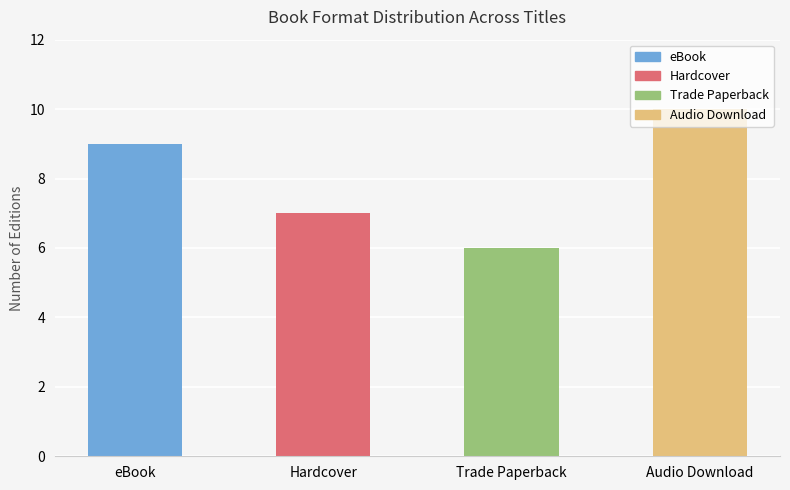

What is the difference between the maximum and minimum values?

4